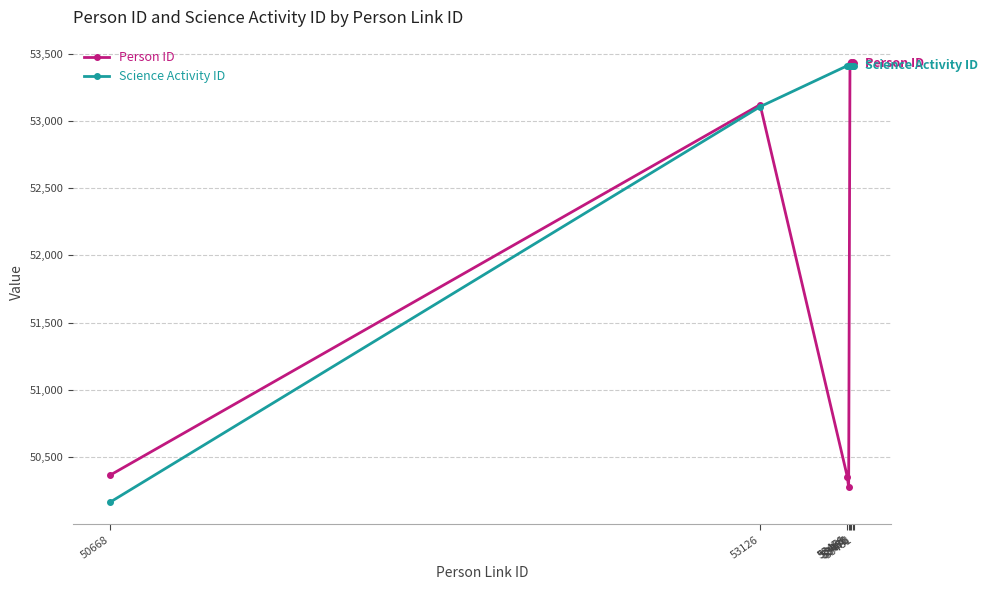

Which series has the largest total across all categories?

Science Activity ID